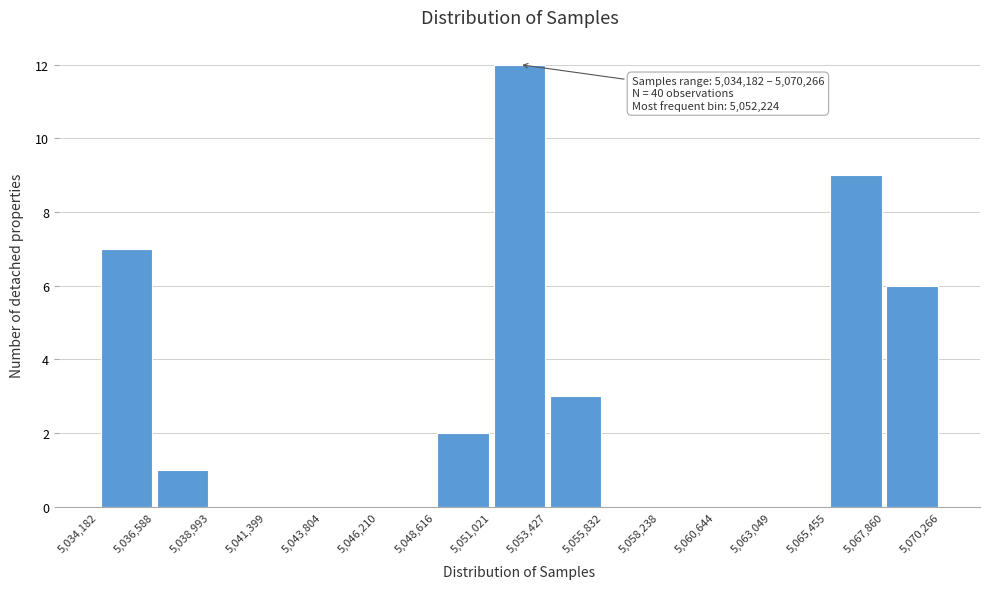

Over which range of the x-axis is the bar tallest?

5,051,021 to 5,053,427